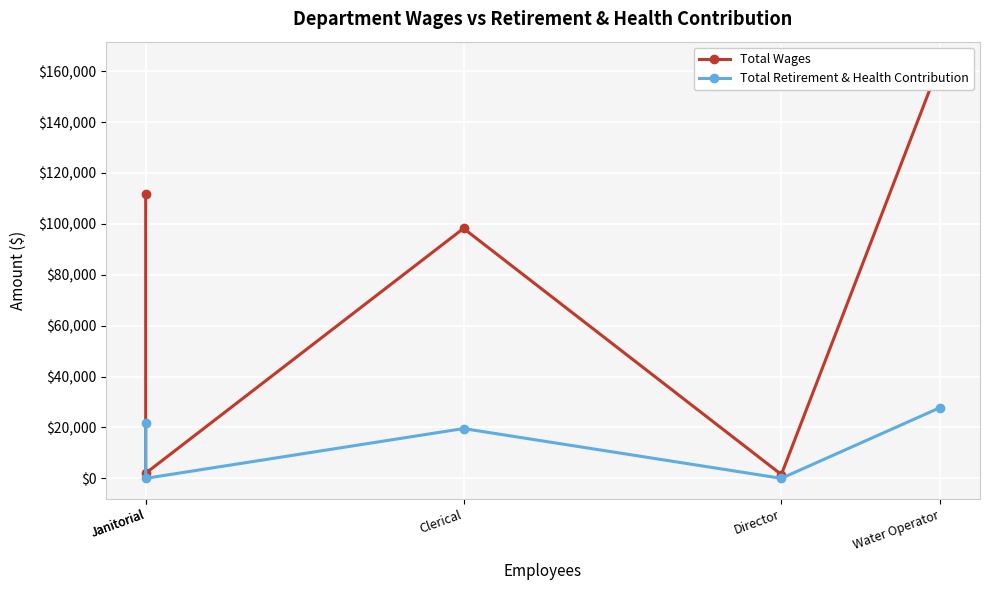

How many interior local peaks does the Total Wages series have?

1